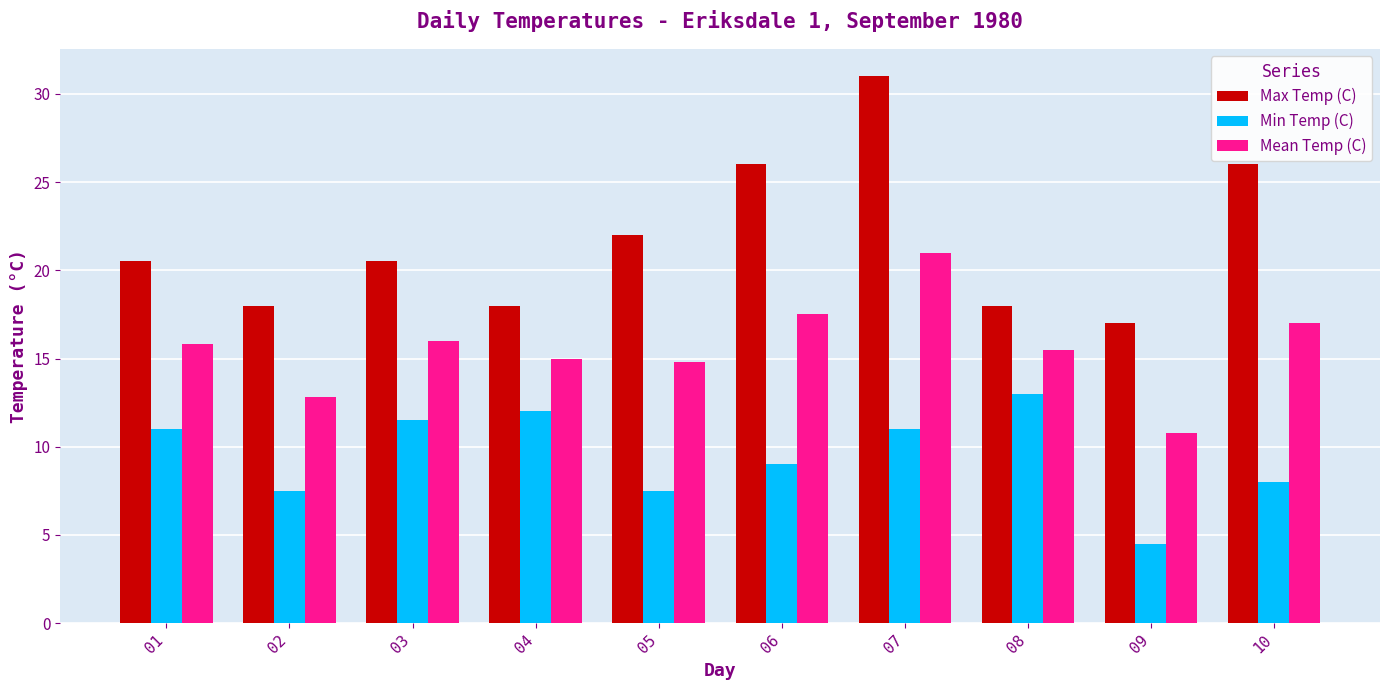

What is the value of the Mean Temp (C) bar at the 4th from the left?

15.0